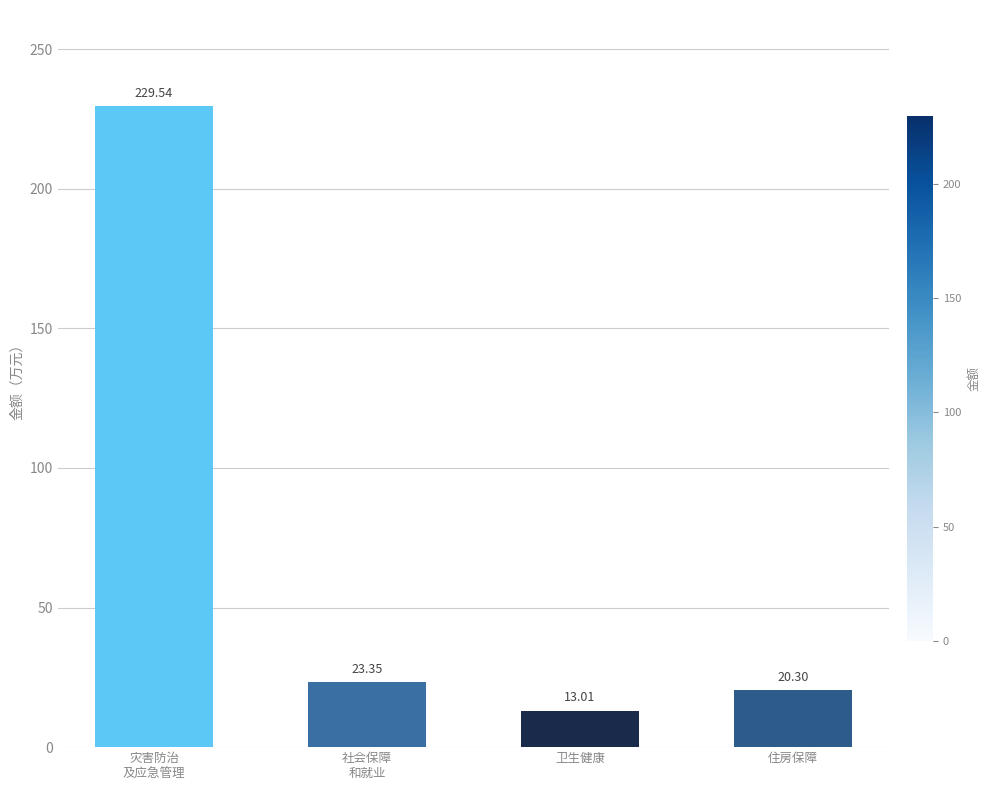

What is the change in value from 灾害防治
及应急管理 to 卫生健康?

-216.5